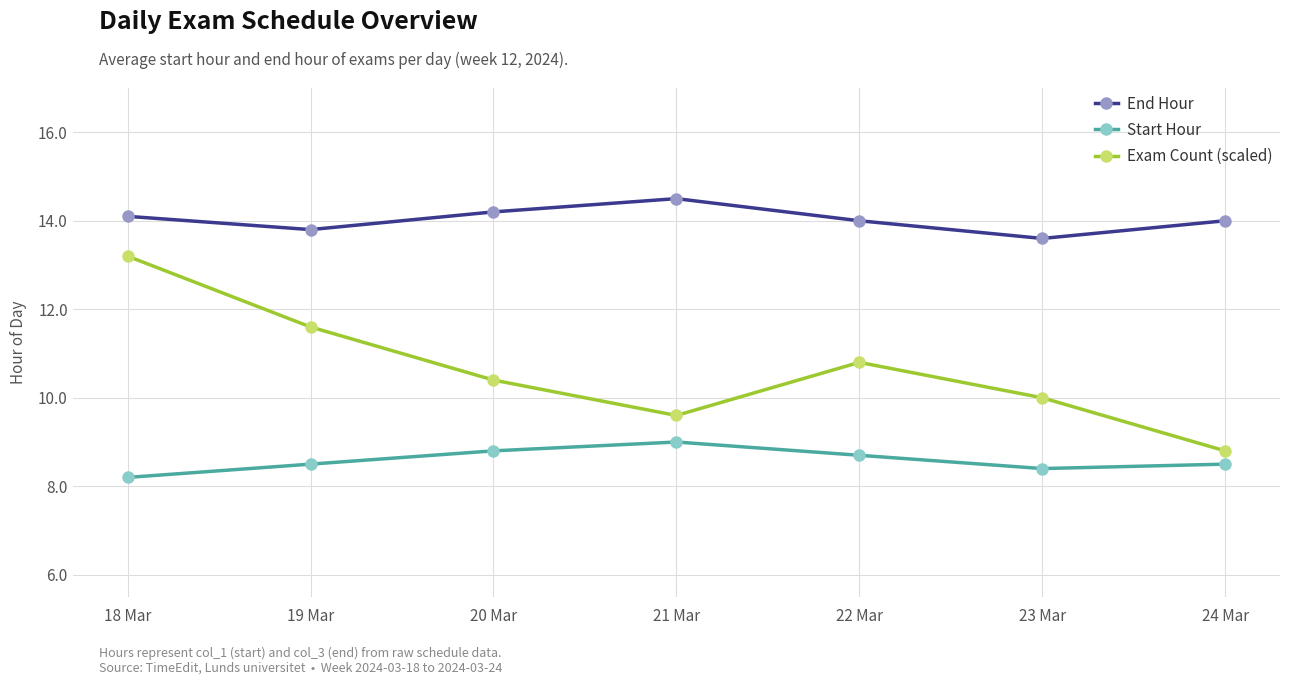

The Exam Count (scaled) series shows 13.0 at 23 Mar. True or false?

False